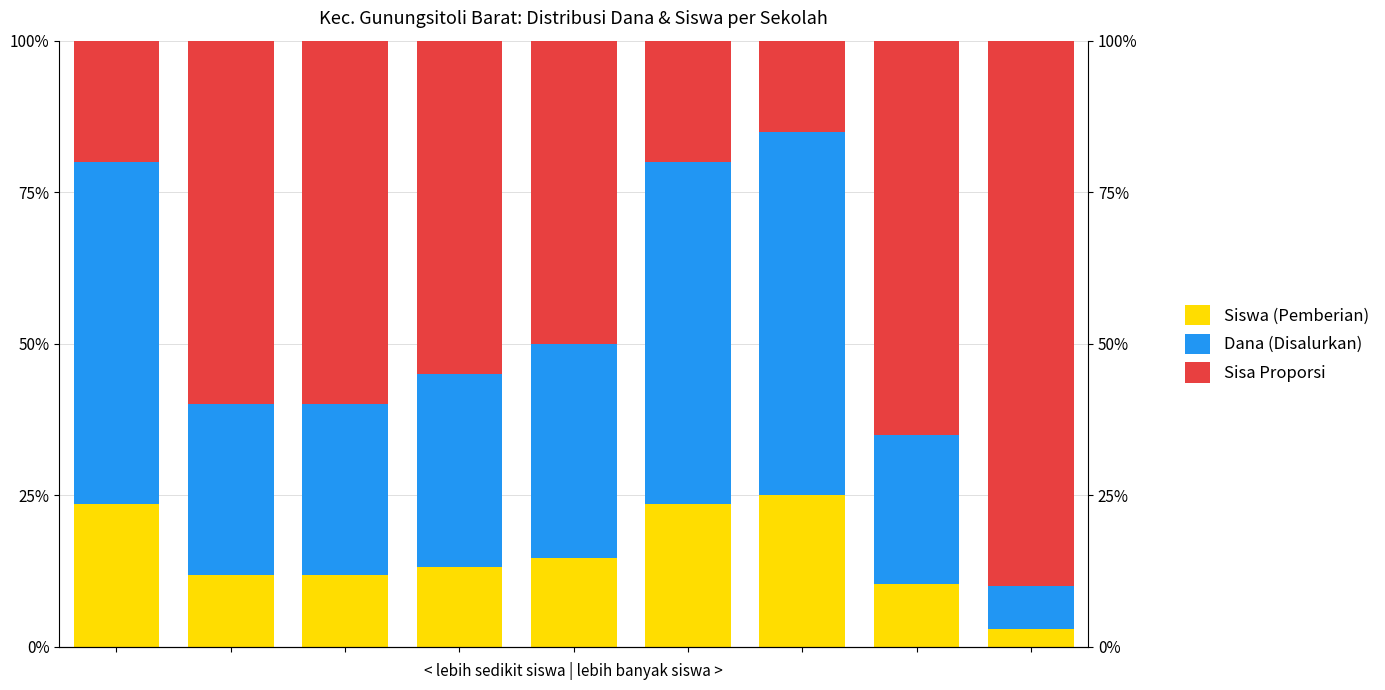

List the series in order of their peak value, lowest first.

Siswa (Pemberian), Dana (Disalurkan), Sisa Proporsi